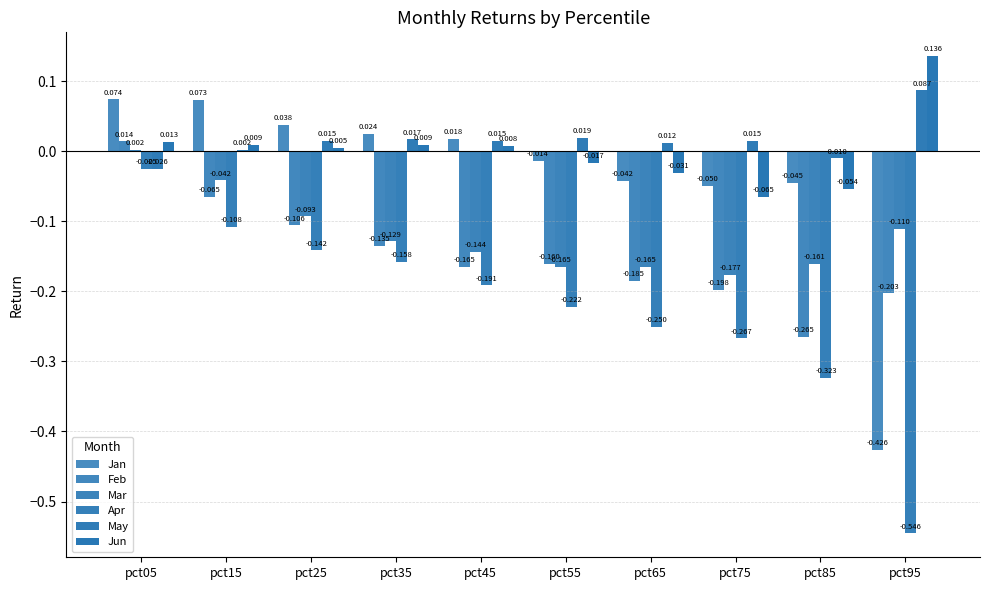

Which series has the largest range (max minus min)?

Apr